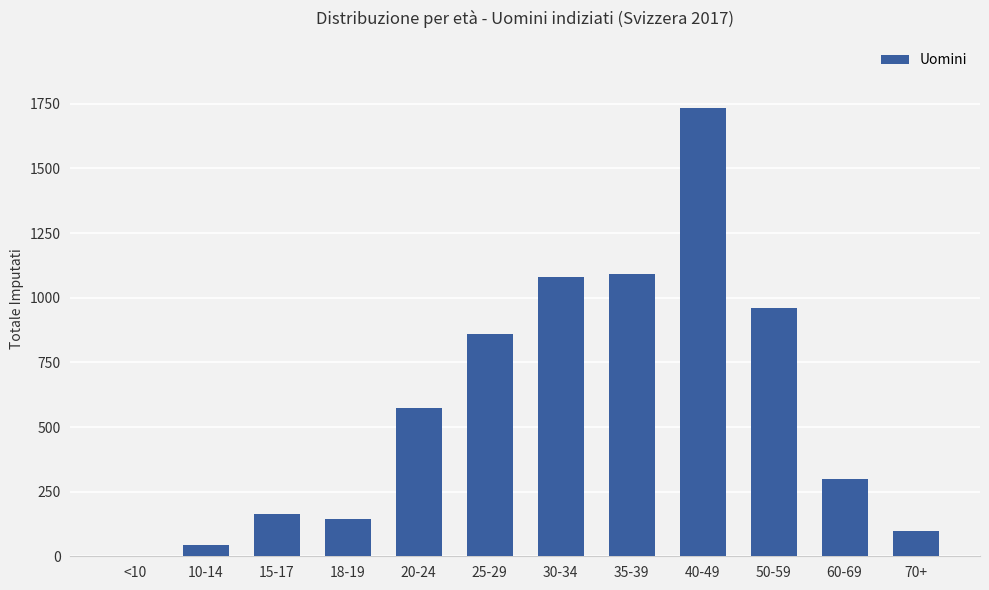

What is the change in value from <10 to 10-14?

+44